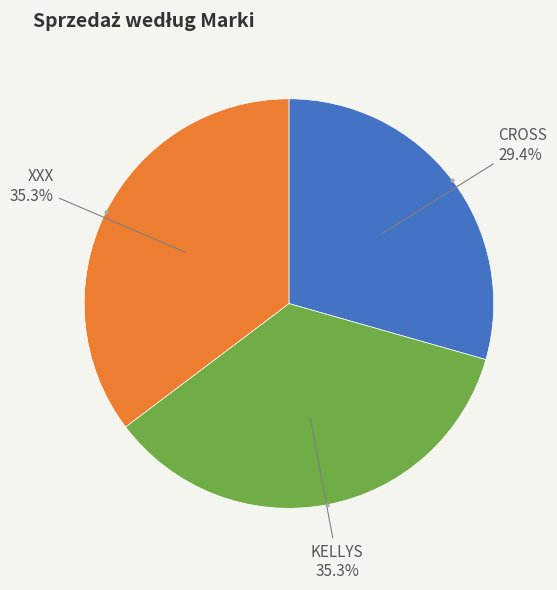

How much of the chart is everything except CROSS?

70.6%